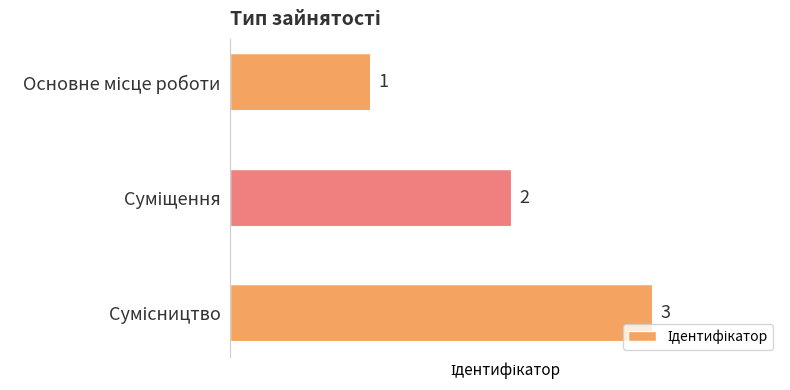

What is the value of the 1st bar from the top?

1